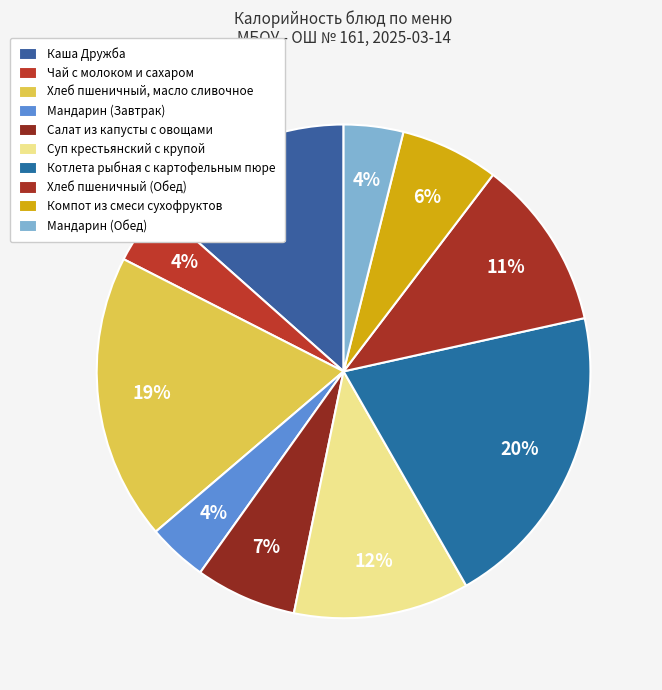

To the nearest percent, what is the difference between the largest and smallest slice percentages?

16%